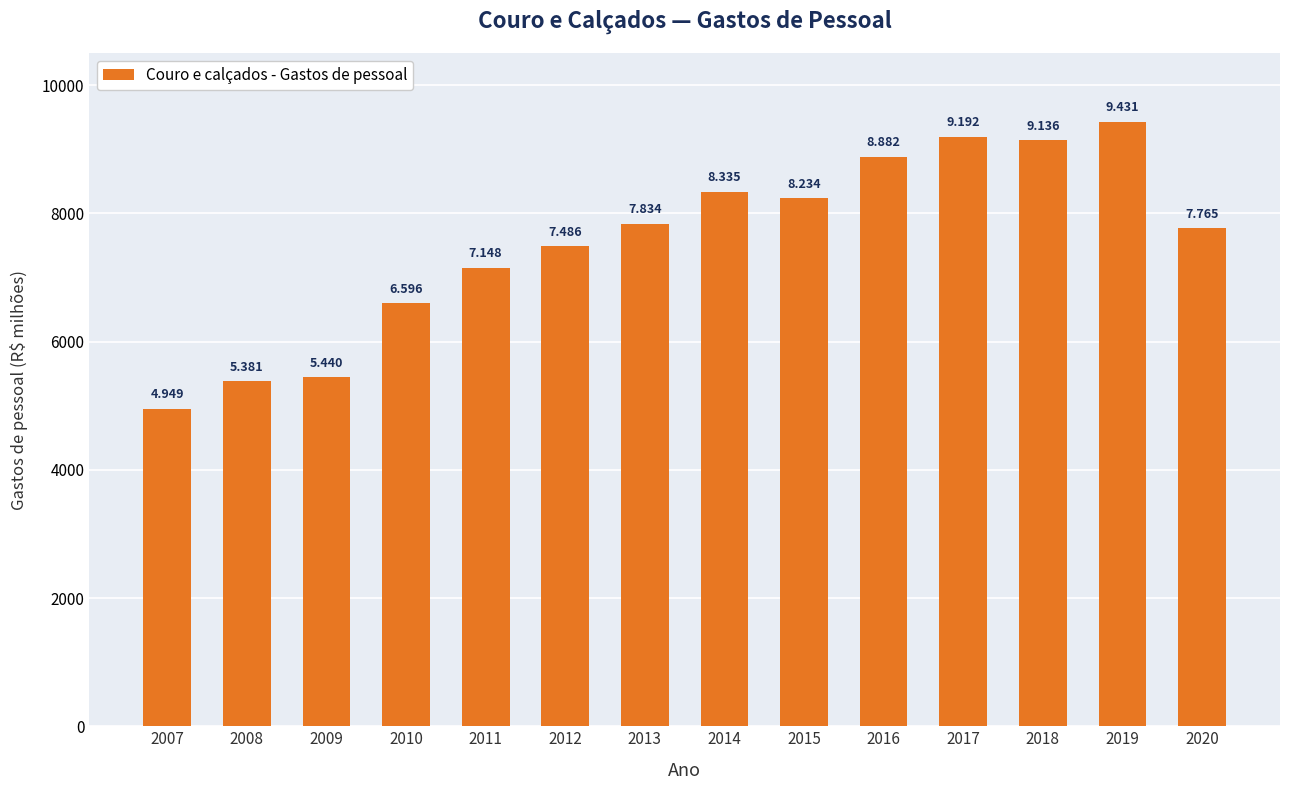

Are the bars horizontal?

No